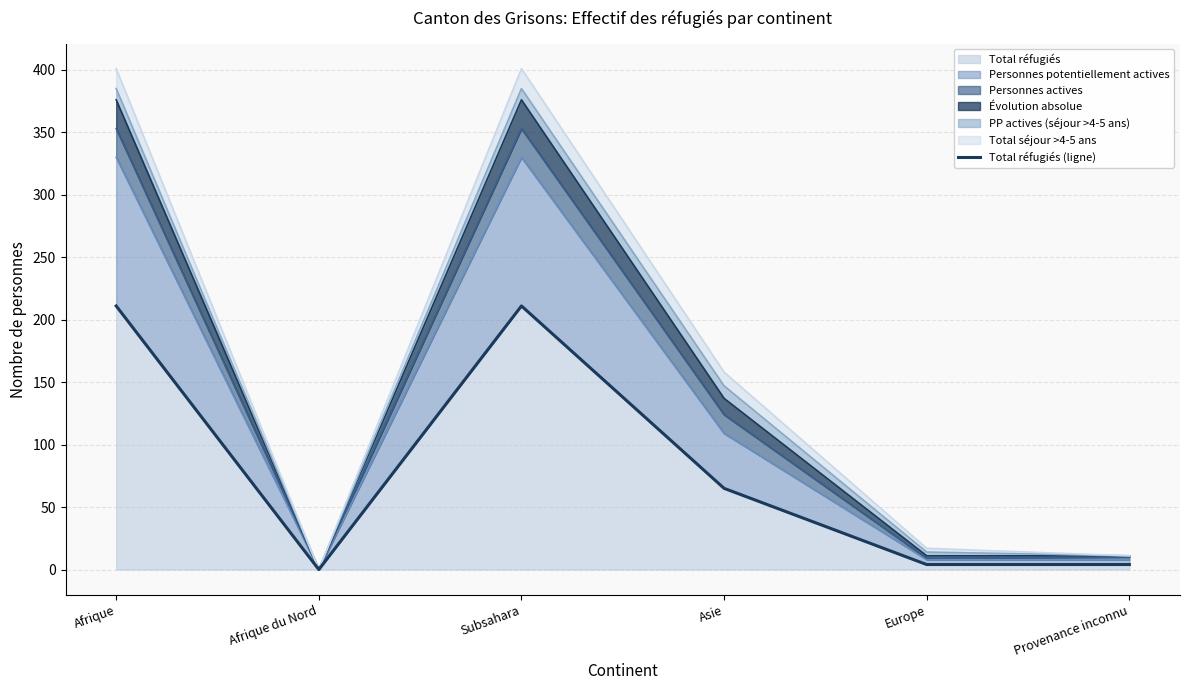

Where is the first local minimum?

Afrique du Nord